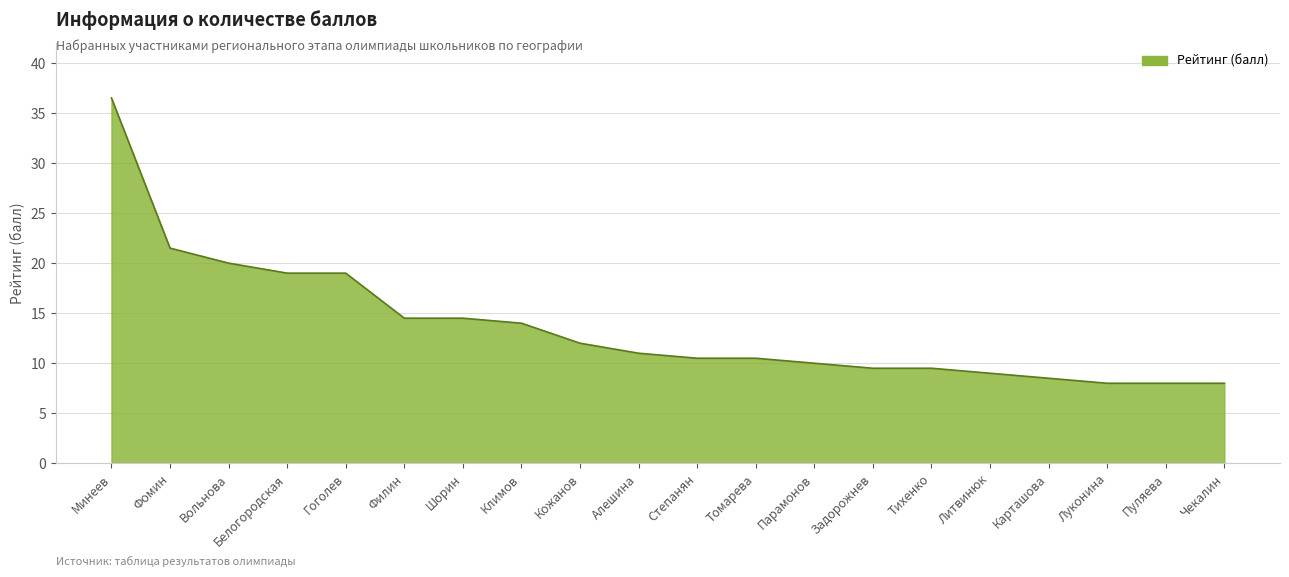

What position from the left is Луконина?

18